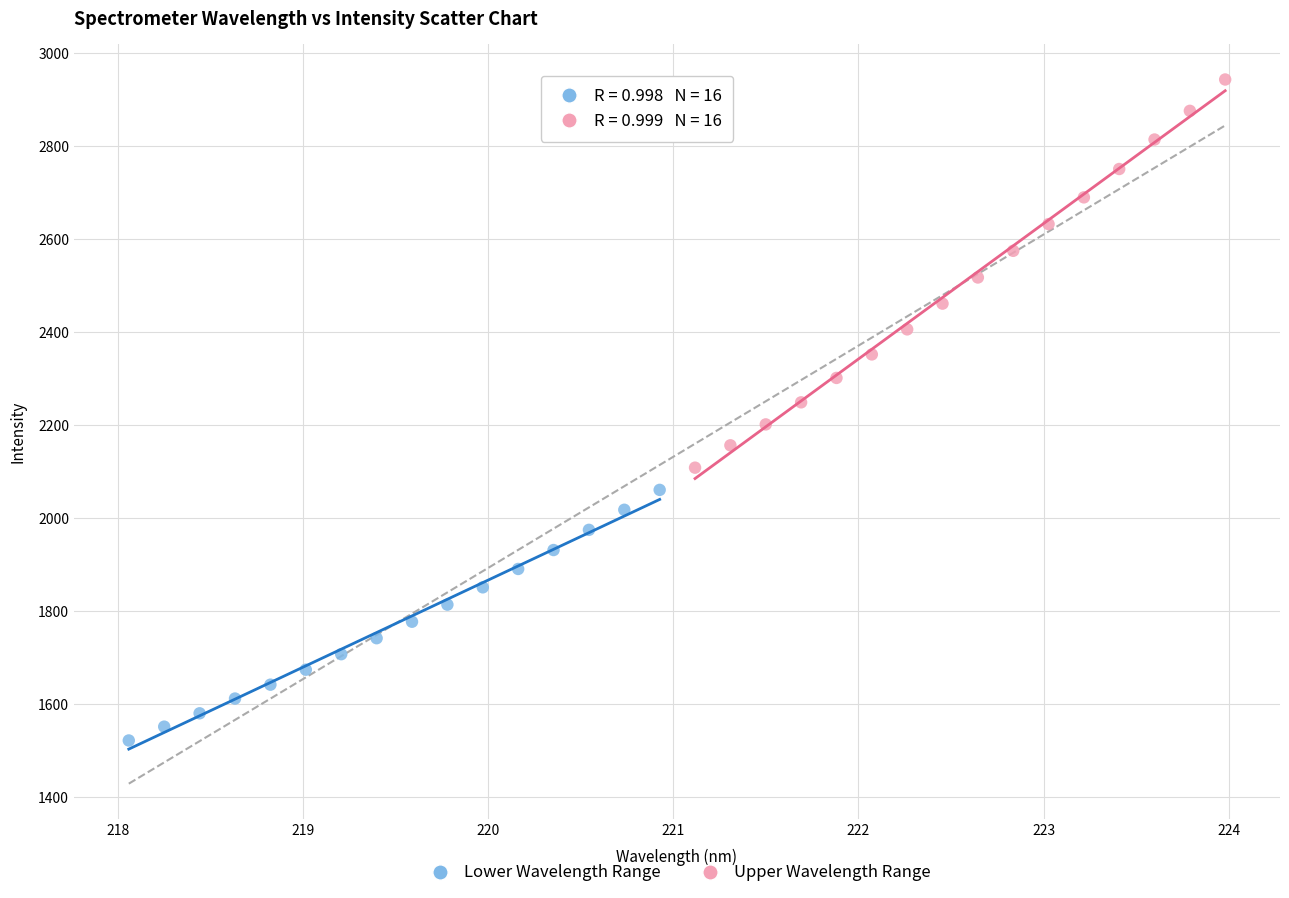

What are all the series names shown in the legend?

Lower Wavelength Range, Upper Wavelength Range